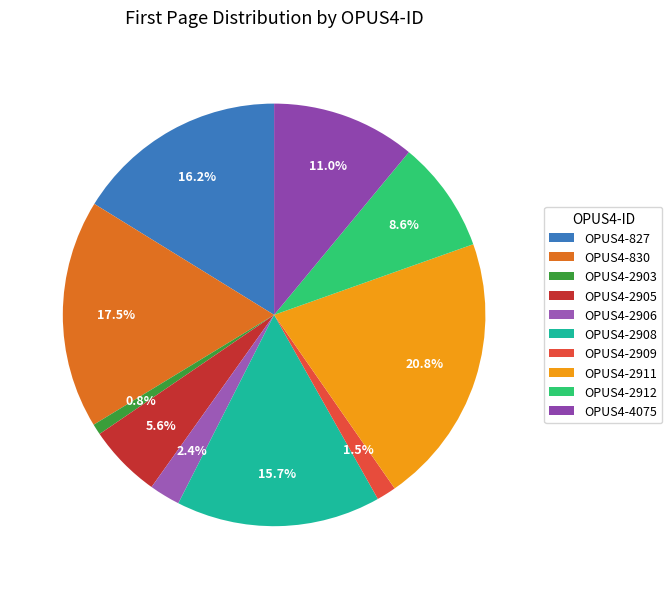

Does OPUS4-2912 account for over 50% of the chart?

No